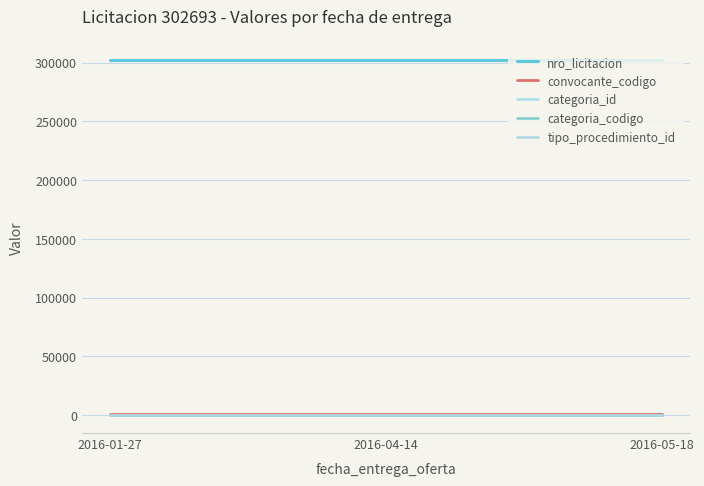

At which category is the sum across all series the highest?

2016-01-27